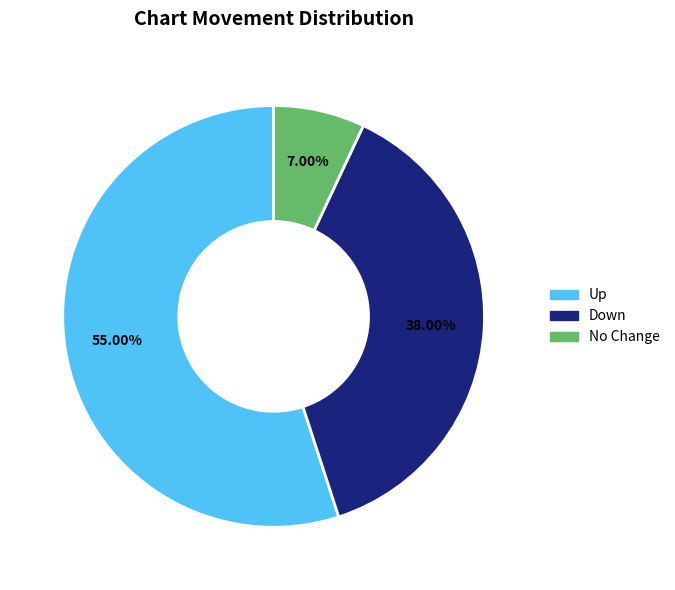

Is there any slice that represents more than half of the pie?

Yes